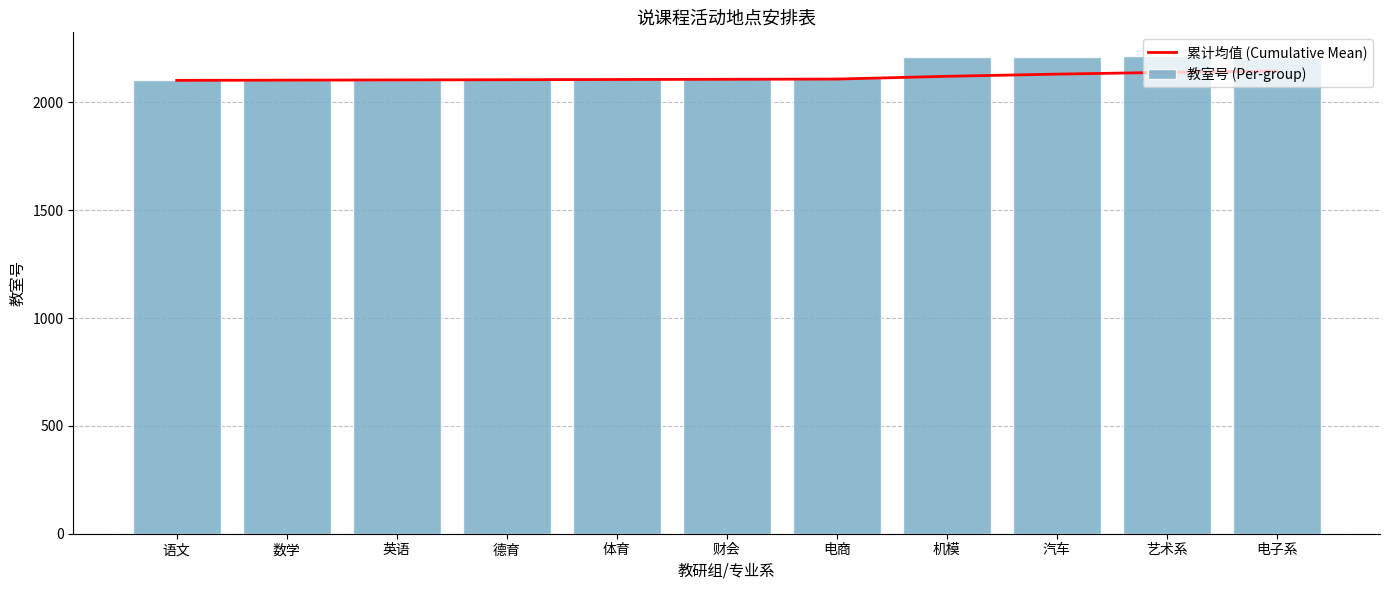

Which series has the largest total across all categories?

教室号 (Per-group)